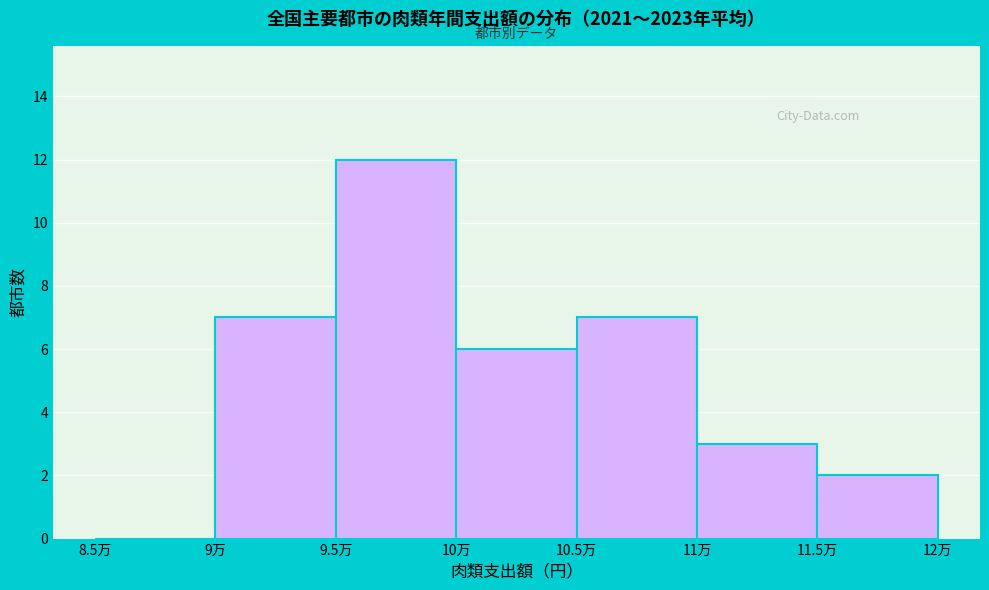

Reading right to left, transcribe all the data shown in this chart.

11.5万=2	11万=3	10.5万=7	10万=6	9.5万=12	9万=7	8.5万=0